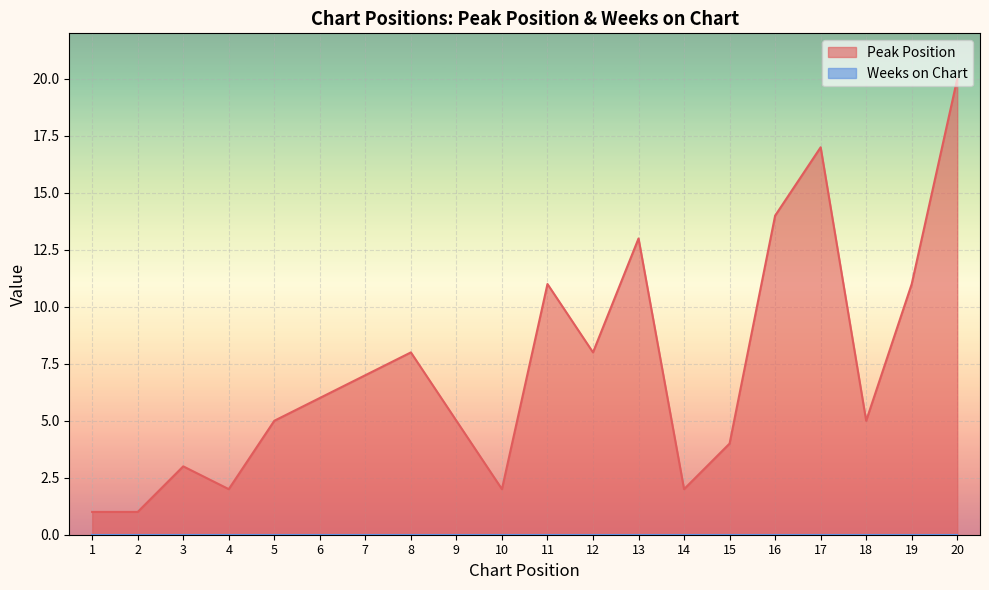

Which has a higher value, 19 or 8?

19